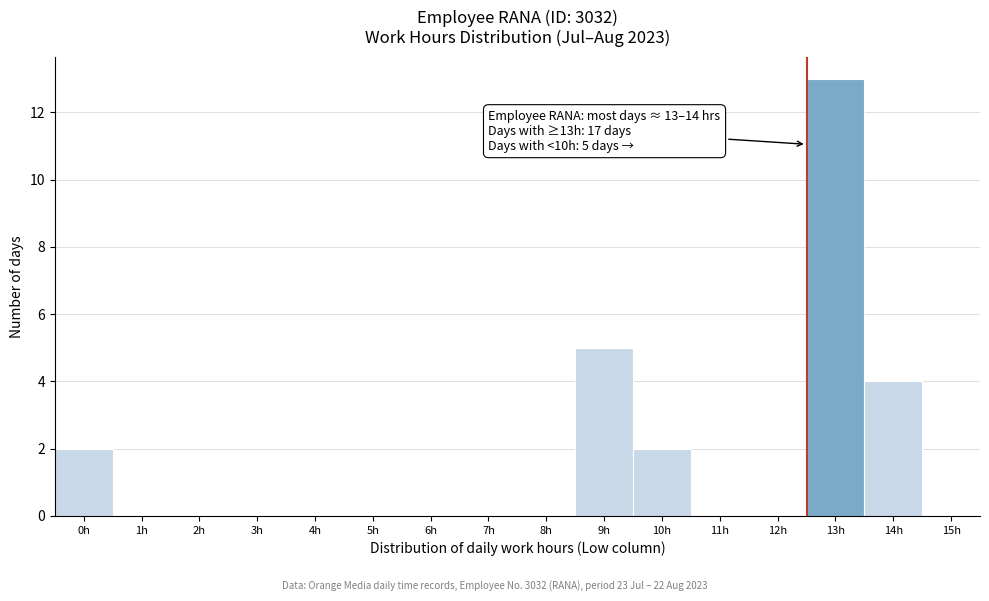

Reading left to right, extract all data points from this chart.

0h=2	1h=0	2h=0	3h=0	4h=0	5h=0	6h=0	7h=0	8h=0	9h=5	10h=2	11h=0	12h=0	13h=13	14h=4	15h=0